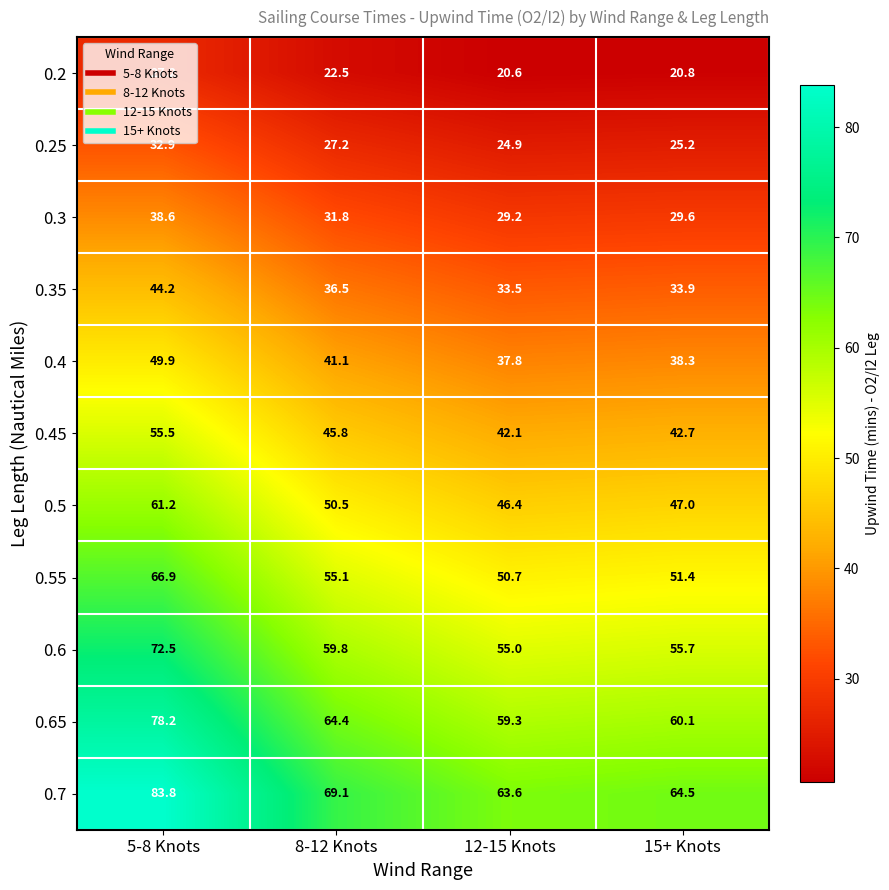

Which series has the largest range (max minus min)?

0.7